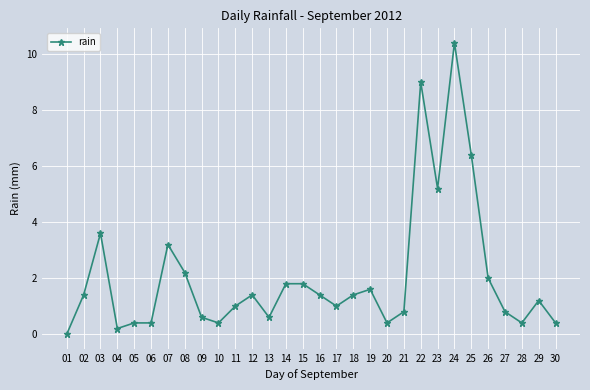

How many positive values are there?

29